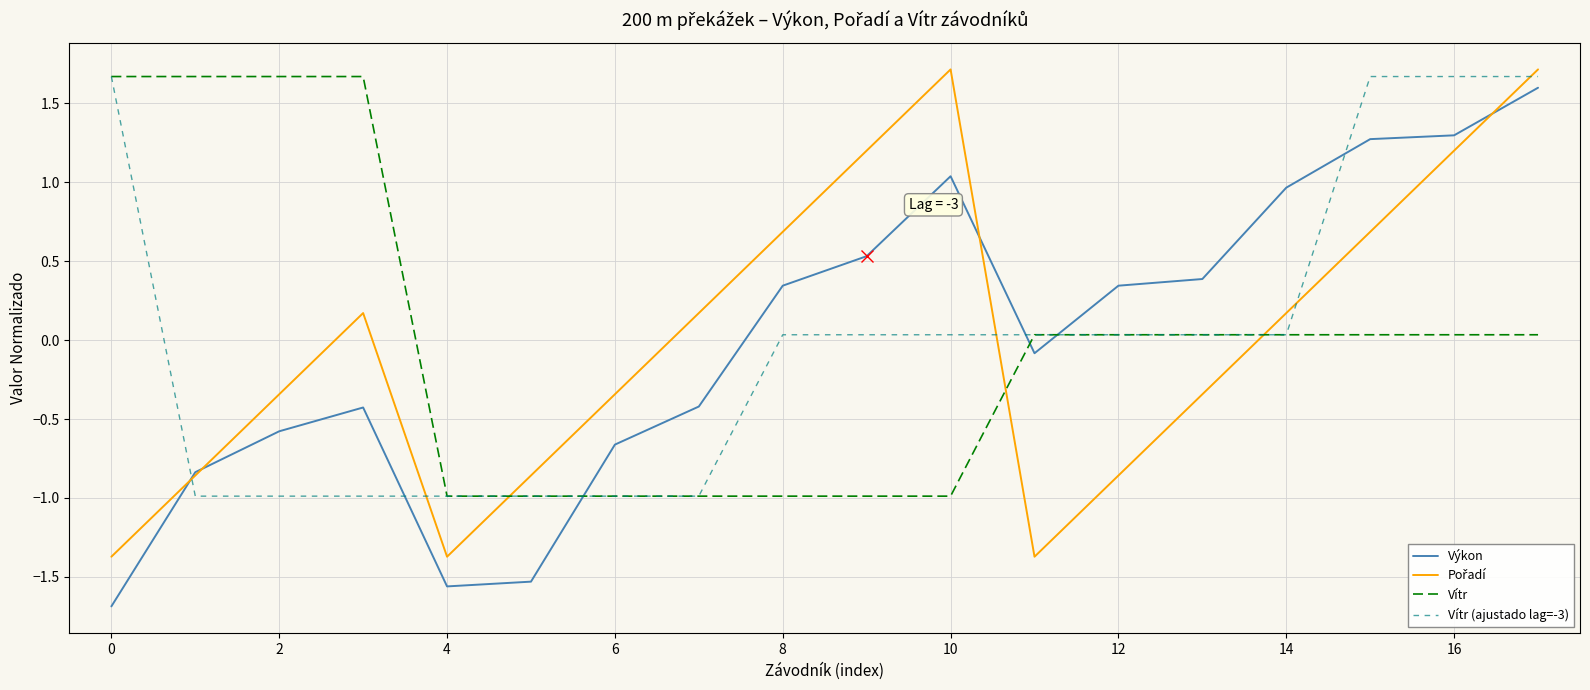

True or false: Výkon and Vítr intersect in this chart.

True